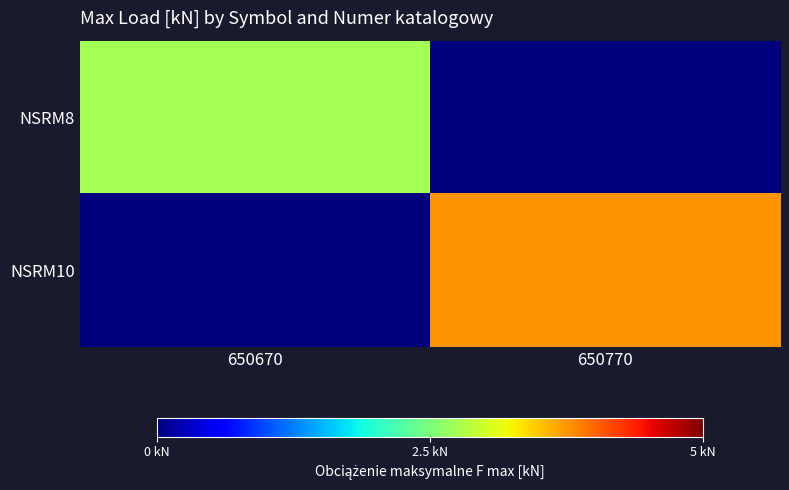

What is the total value across all series at 650670?

2.8